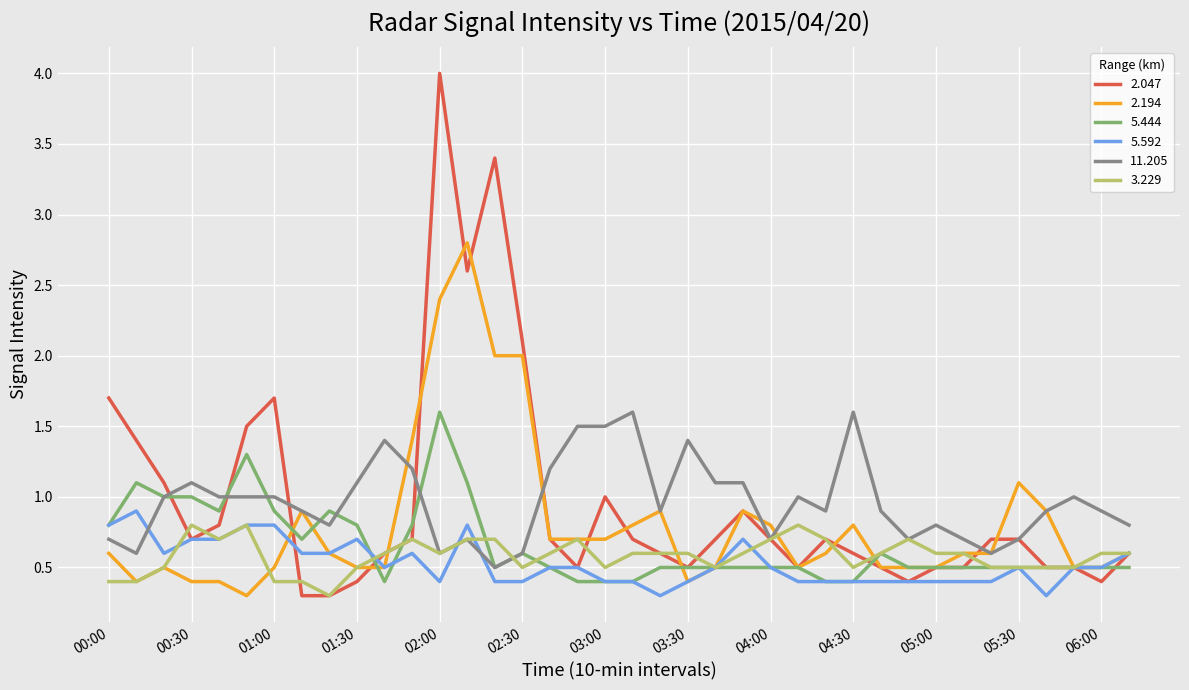

What is the lowest value of the 5.592 series?

0.3